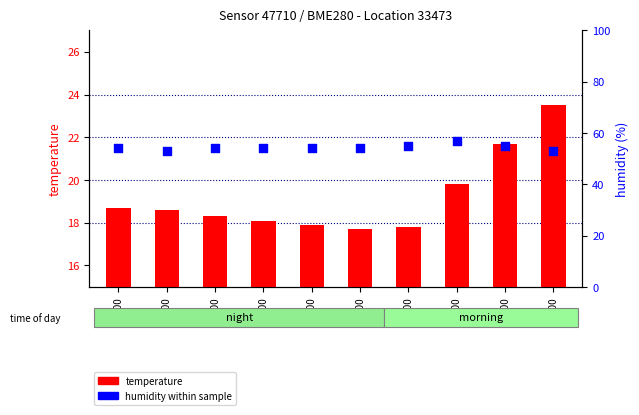

Which series contains the highest Y value?

humidity